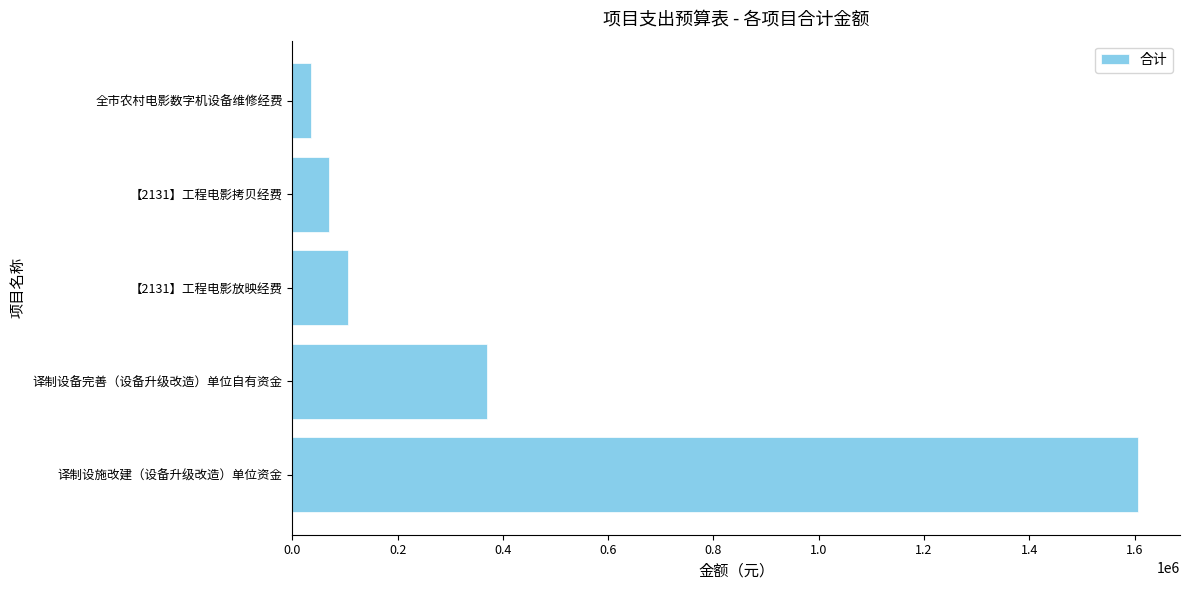

Which category has the lowest value across all series?

全市农村电影数字机设备维修经费